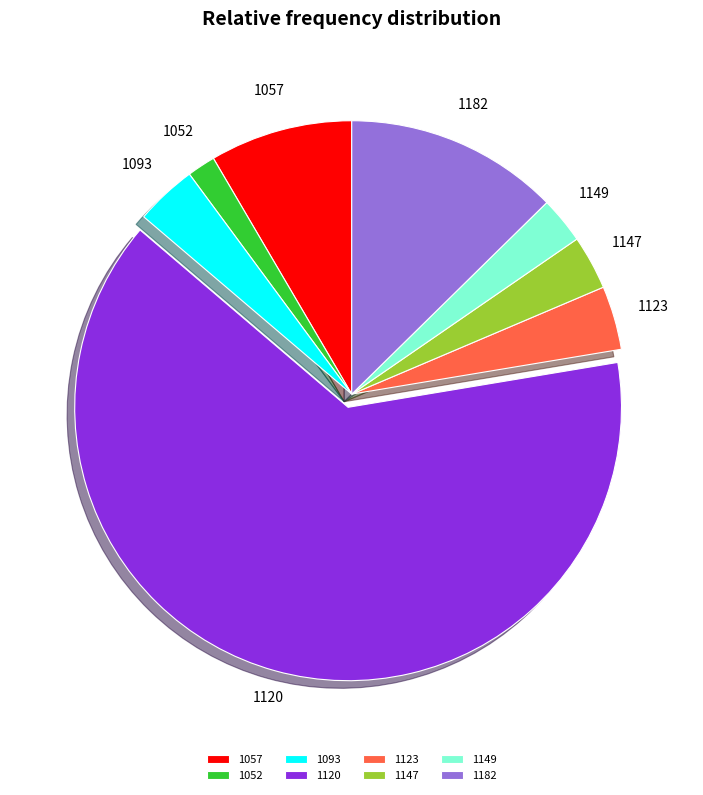

Which slice is the largest?

1120